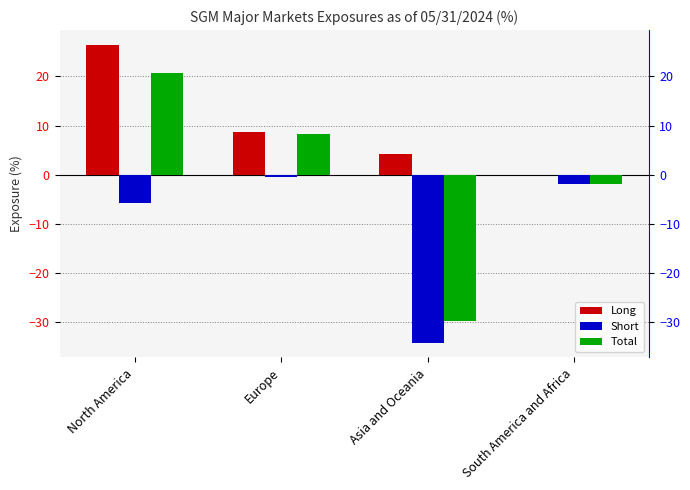

True or false: Long has a value of 0.0 at South America and Africa.

True